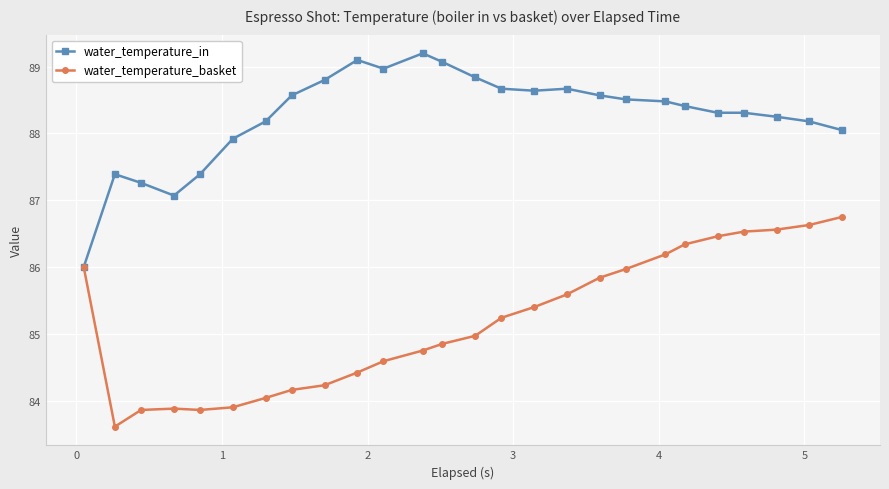

What is the highest value of the water_temperature_in series?

89.2